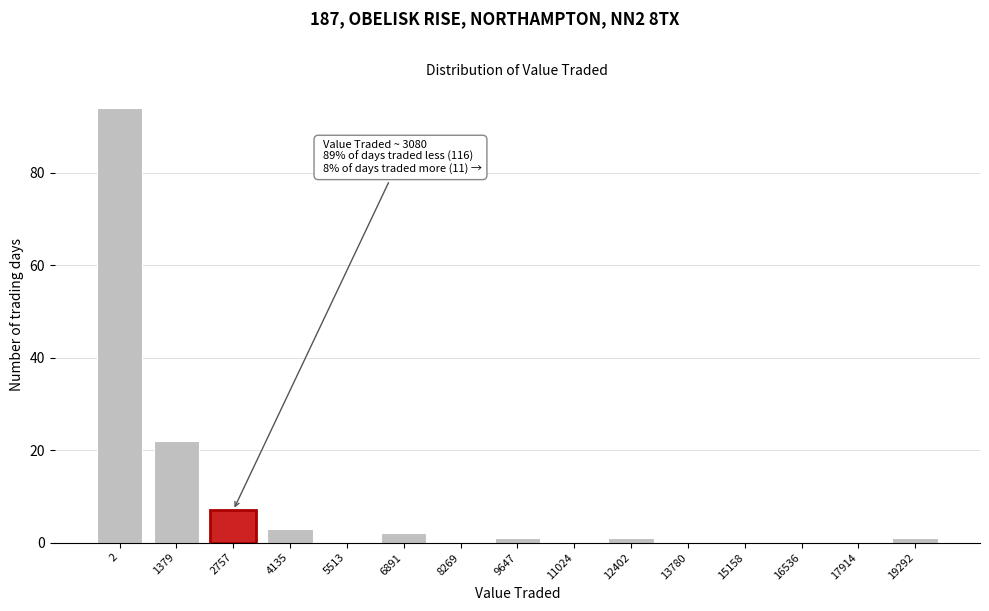

Reading left to right, list all the values displayed in this chart.

2=94	1379=22	2757=7	4135=3	5513=0	6891=2	8269=0	9647=1	11024=0	12402=1	13780=0	15158=0	16536=0	17914=0	19292=1